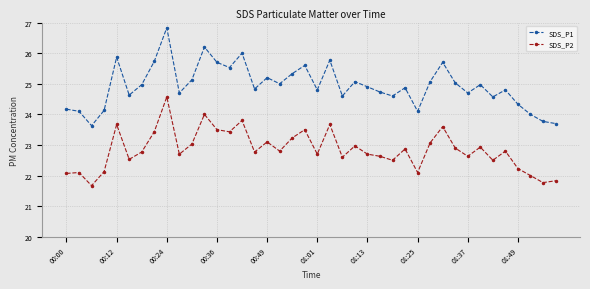

True or false: SDS_P2 and SDS_P1 cross at least once.

False